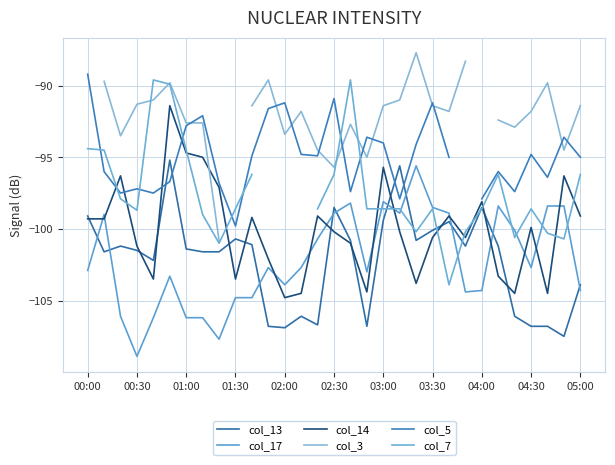

Is the value of col_14 at 17 greater than the value of col_7 at 20?

No